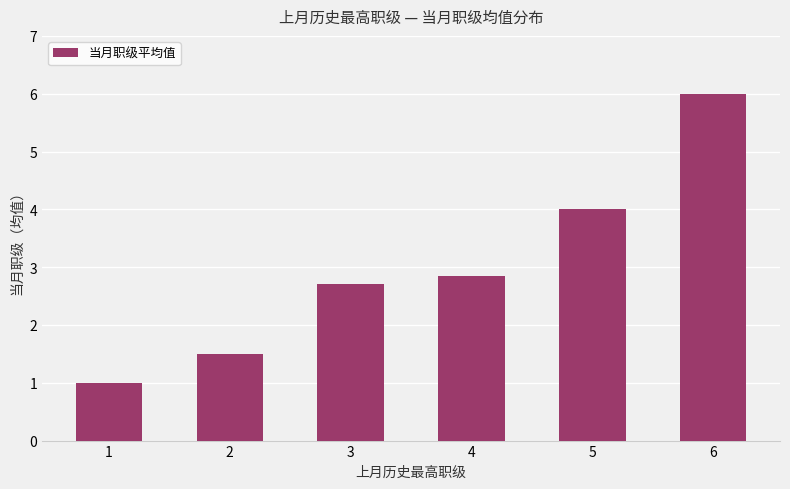

Which label corresponds to the largest value in the chart?

6